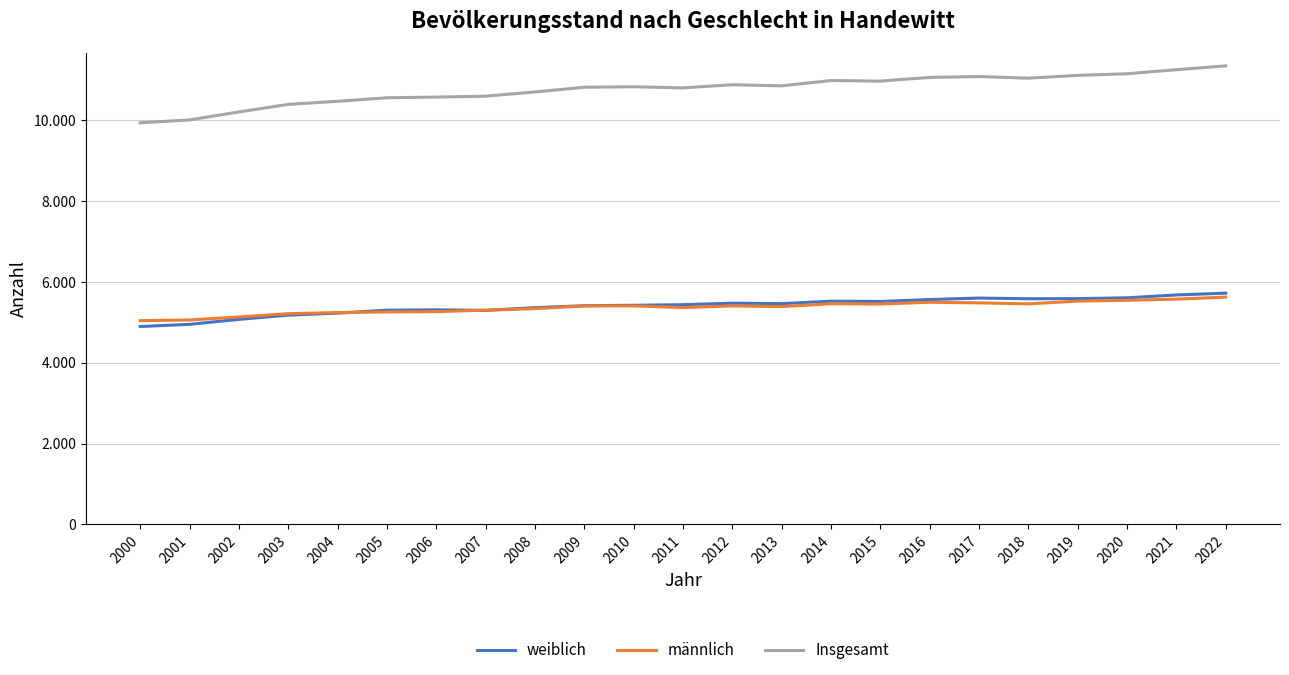

Where is männlich nearest to the value 5332?

2008